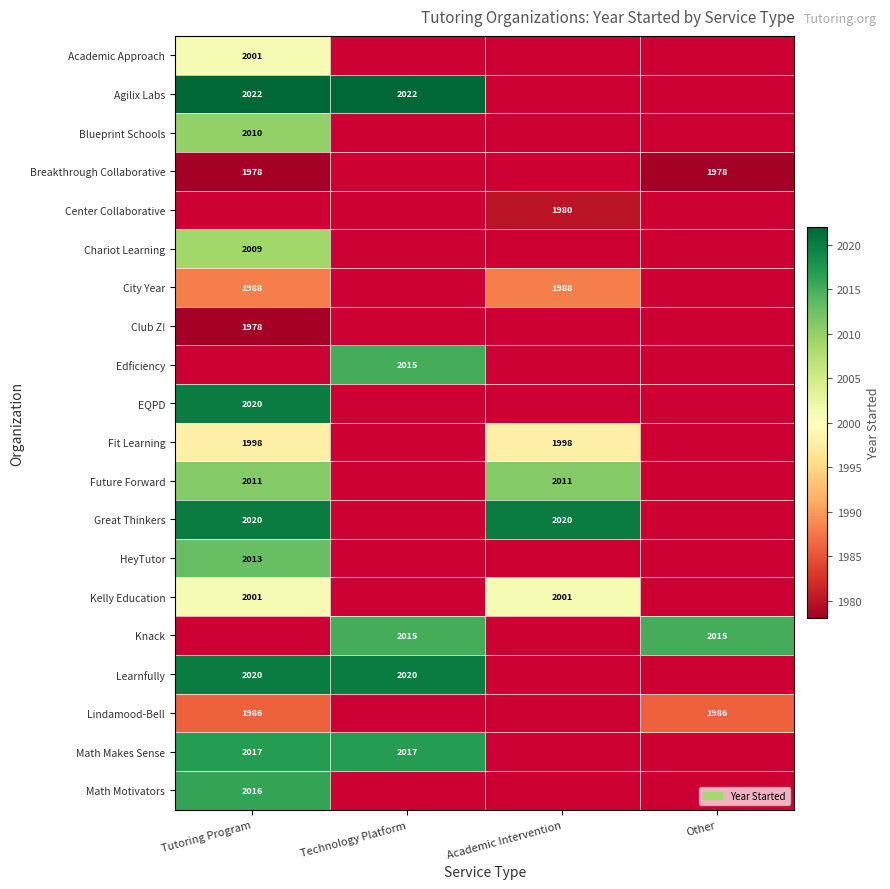

What is the sum of the Great Thinkers values at Academic Intervention and Tutoring Program?

4040